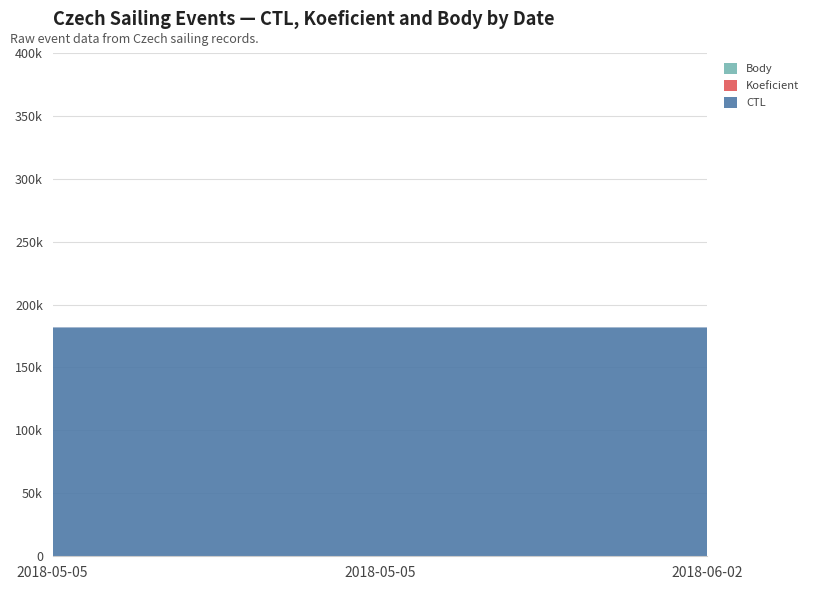

Reading left to right, extract all data points from this chart.

CTL: 2018-05-05=181801	2018-05-05=181801	2018-06-02=181803
Koeficient: 2018-05-05=7	2018-05-05=7	2018-06-02=7
Body: 2018-05-05=7	2018-05-05=7	2018-06-02=7